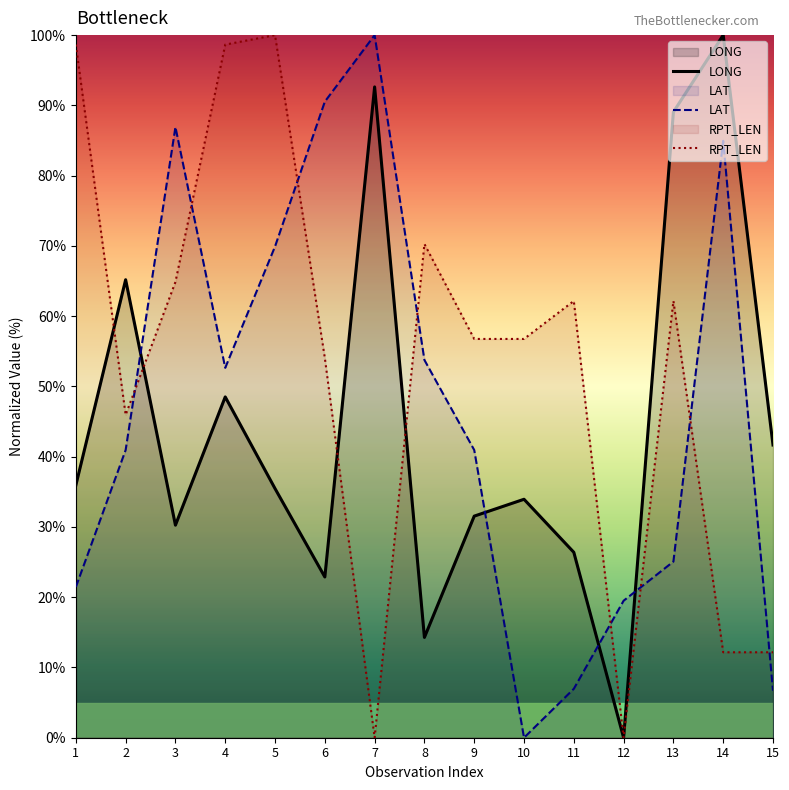

At how many categories does at least one series exceed 30?

14